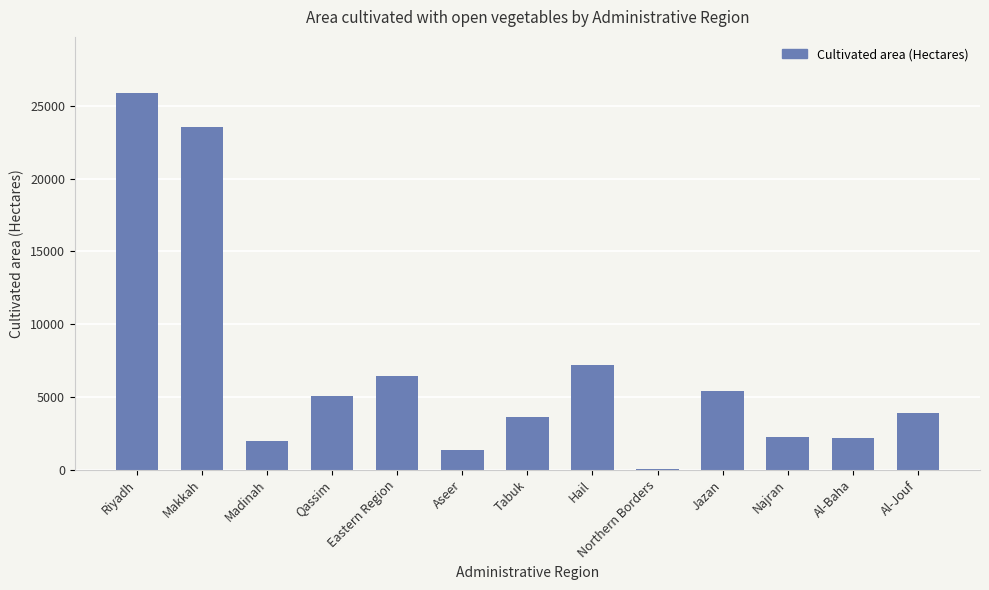

What is the maximum value shown in the chart?

25876.8